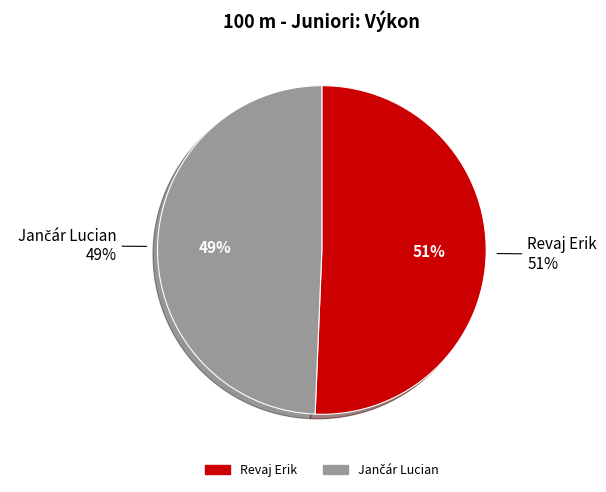

To the nearest percent, what percentage of the pie is Revaj Erik?

51%